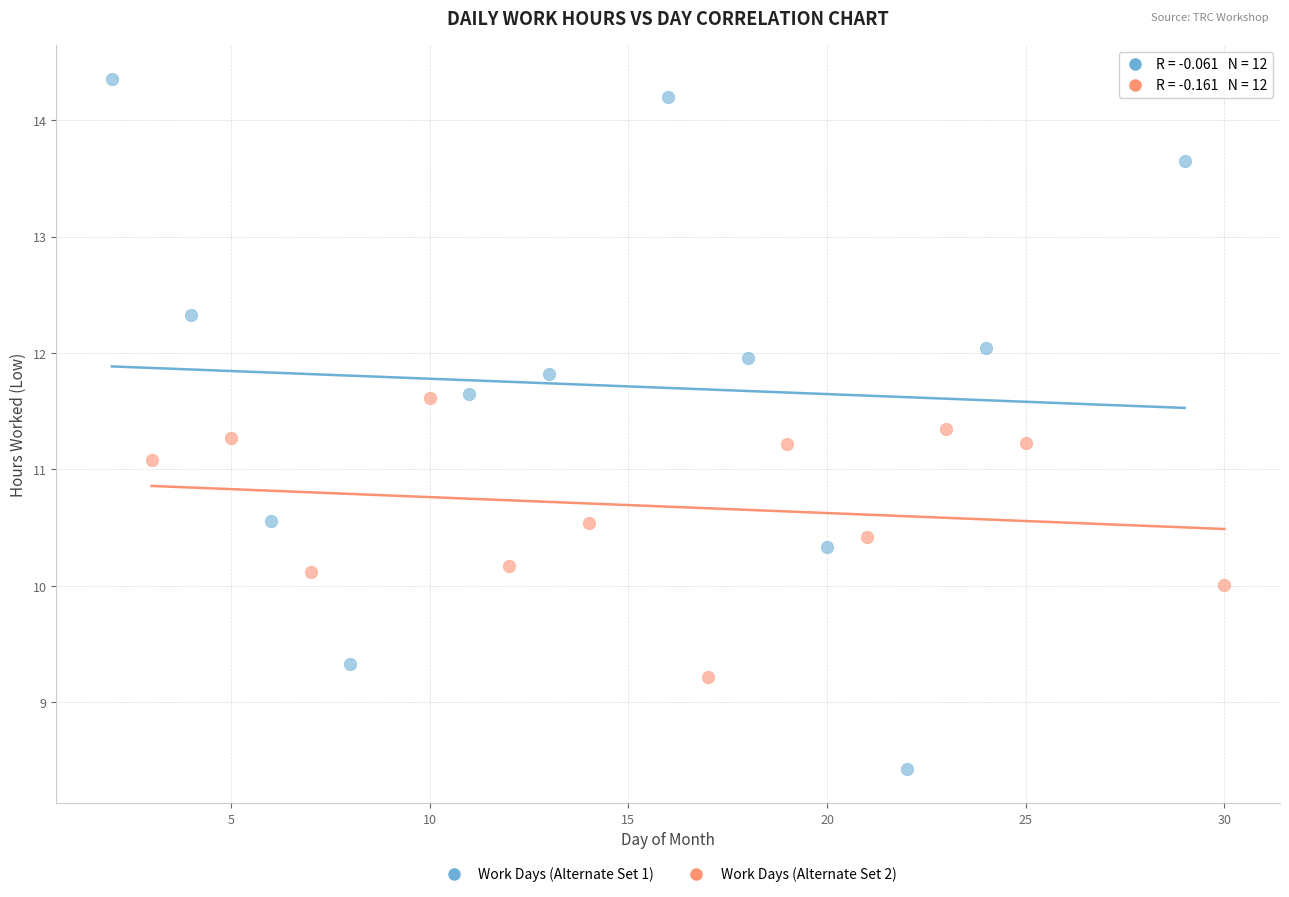

Which series has the widest spread of Y values?

Work Days (Alternate Set 1)